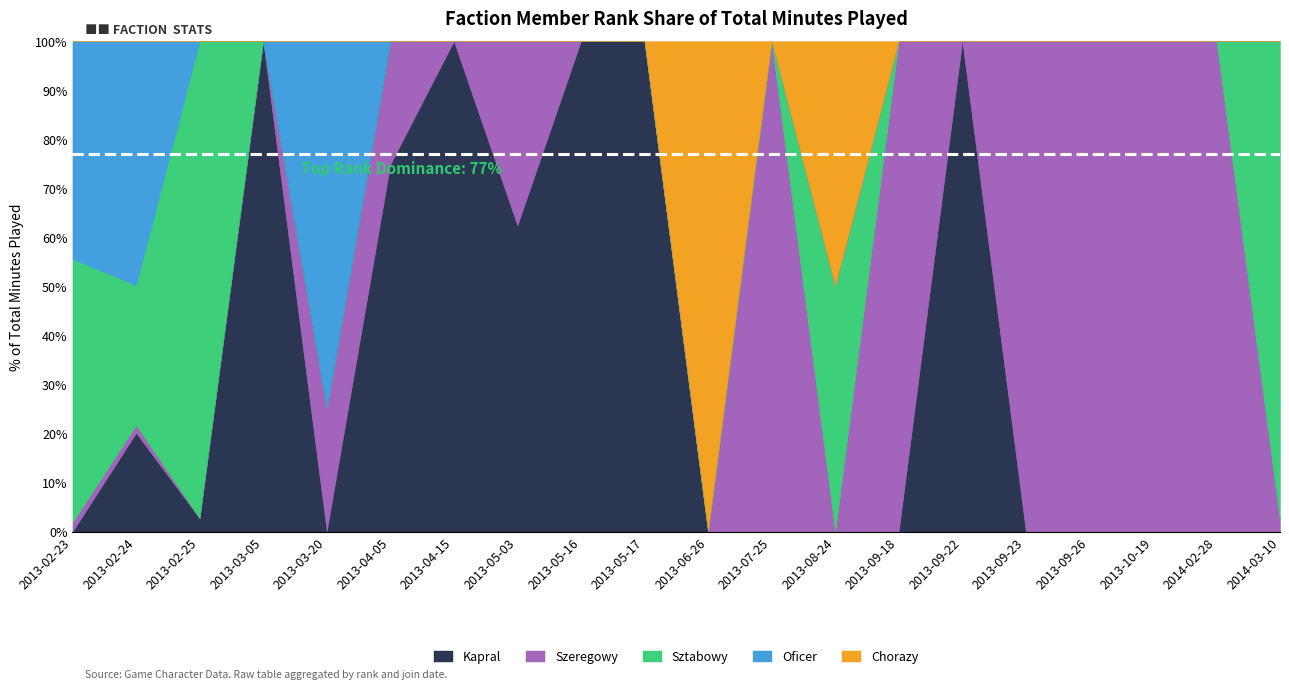

Rank the series by their maximum value, from highest to lowest.

Kapral, Sztabowy, Chorazy, Szeregowy, Oficer